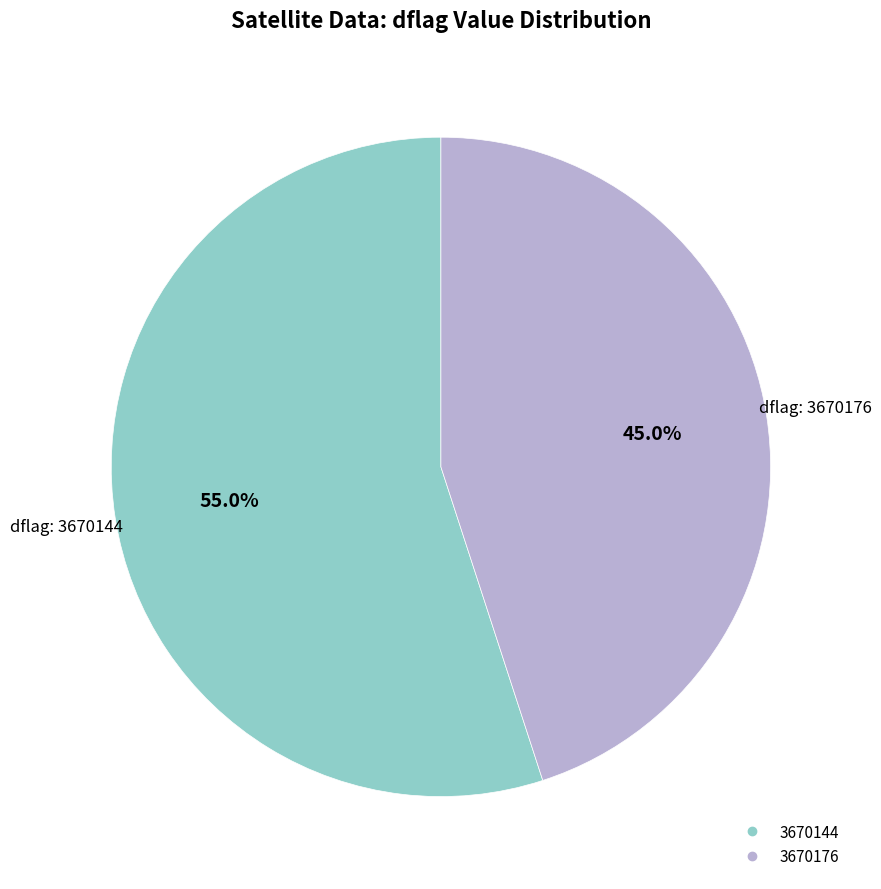

Which slice is the largest?

3670144